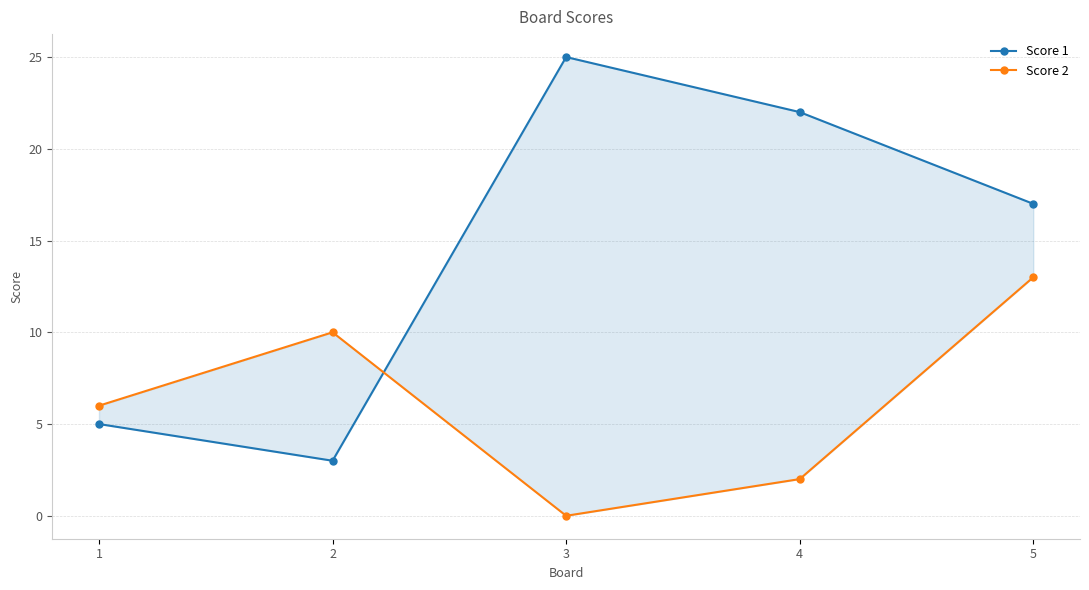

What is the total value across all series at 3?

25